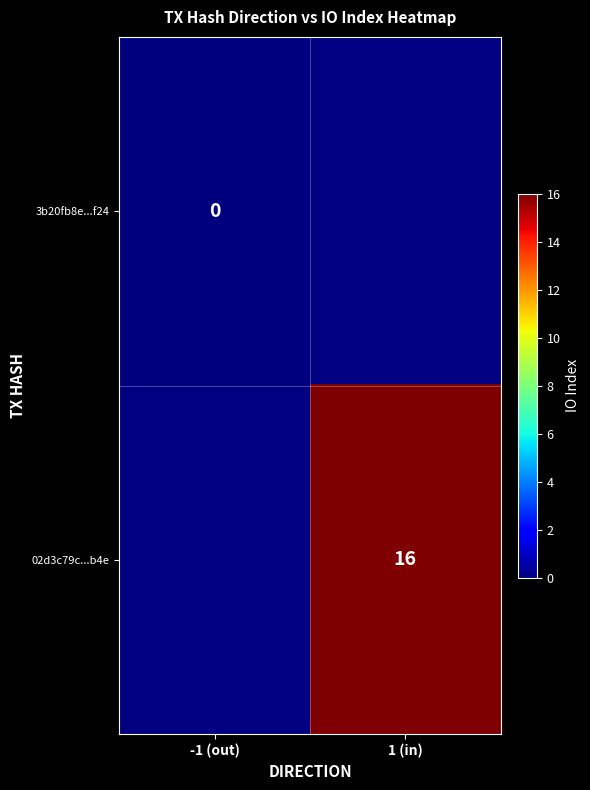

The 02d3c79c...b4e series shows 16 at 1 (in). True or false?

True